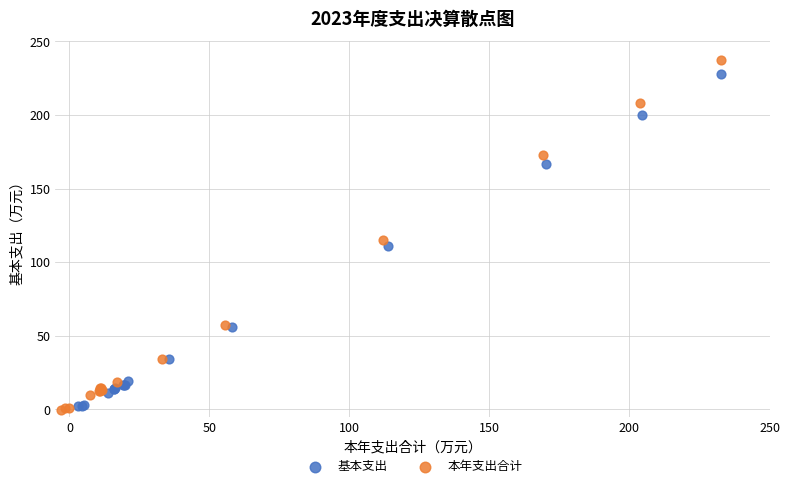

Which series has the widest spread of Y values?

本年支出合计